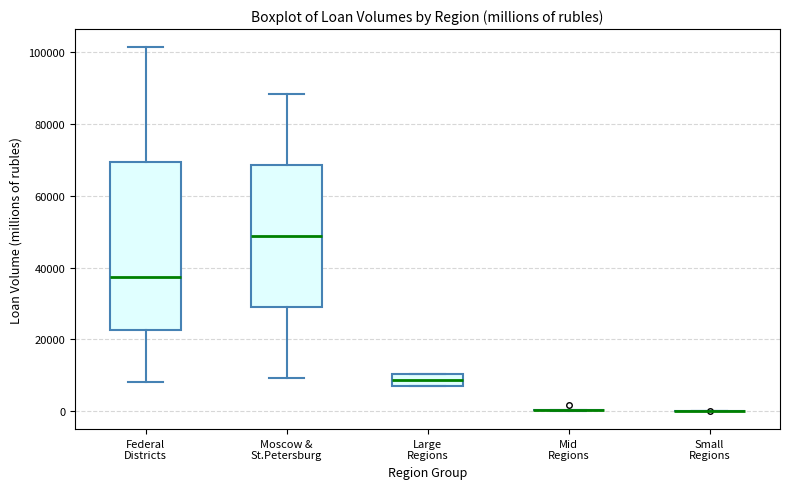

Reading left to right, transcribe this box plot: for each box, give where its median line is, the range the box spans, and where its two whiskers end, as read against the y-axis. The values are not printed on the chart, so give them approximately, as read against the axis.

Federal Districts: median 38000, box 22000 to 70000, whiskers 8000 to 102000
Moscow & St.Petersburg: median 48000, box 28000 to 68000, whiskers 10000 to 88000
Large Regions: median 8000, box 6000 to 10000, whiskers 6000 to 10000
Mid Regions: box collapsed to a line at 0, whiskers 0 to 0
Small Regions: box collapsed to a line at 0, whiskers 0 to 0